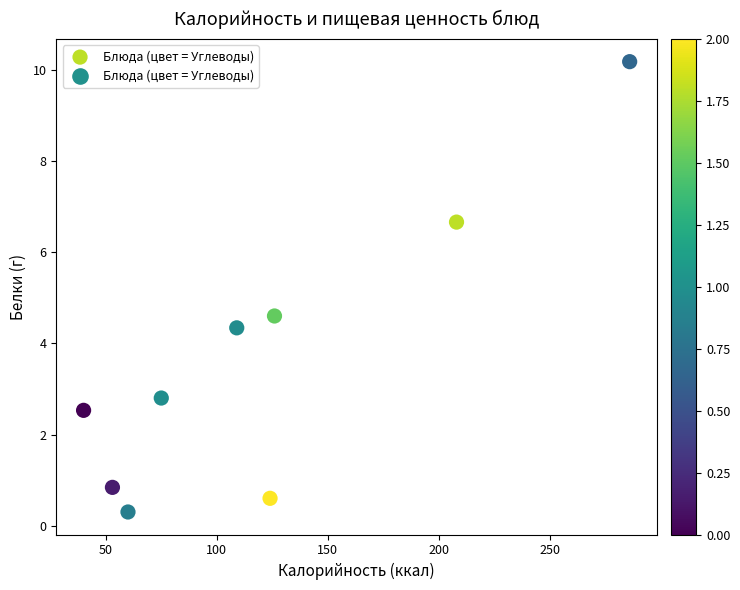

What is the average Y value?

3.7